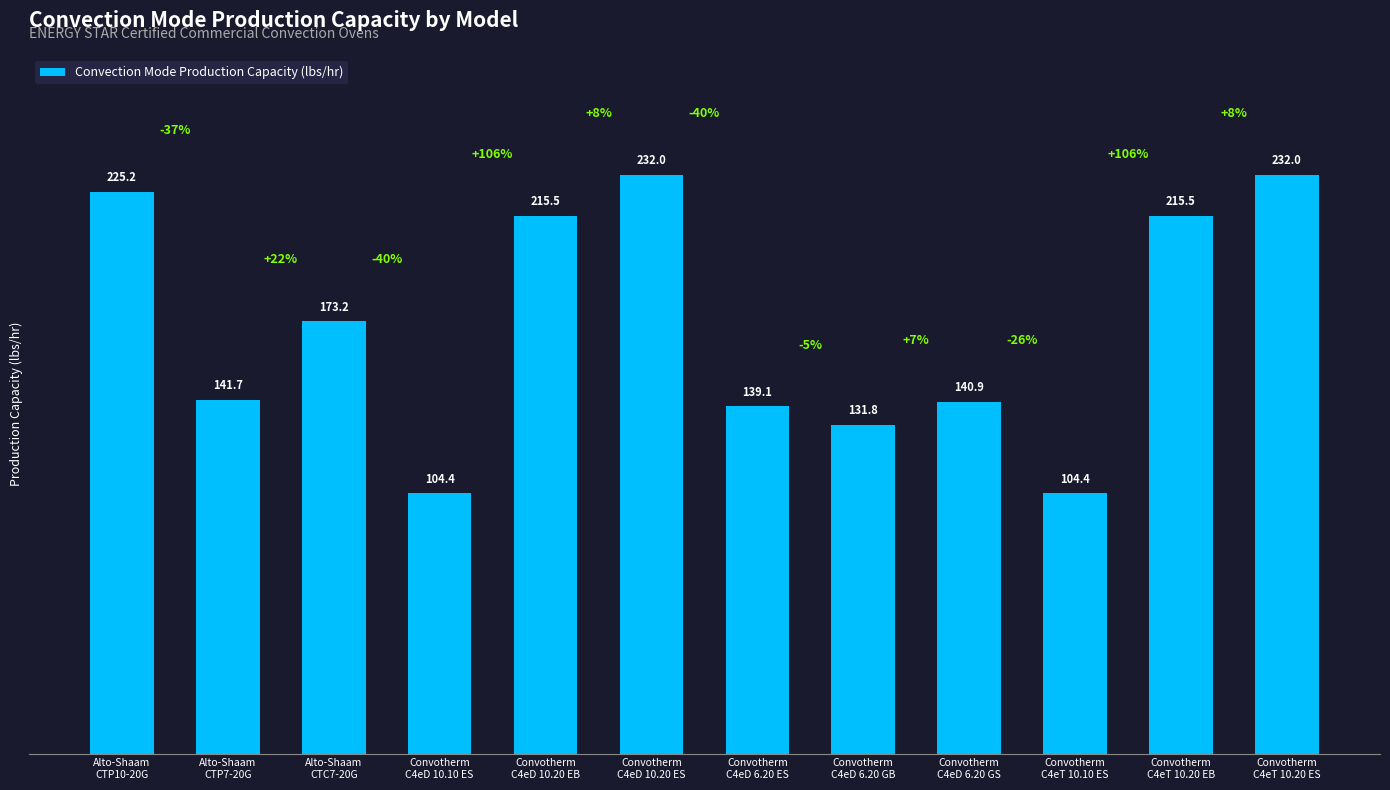

Which has a higher value, Convotherm
C4eT 10.20 EB or Alto-Shaam
CTC7-20G?

Convotherm
C4eT 10.20 EB